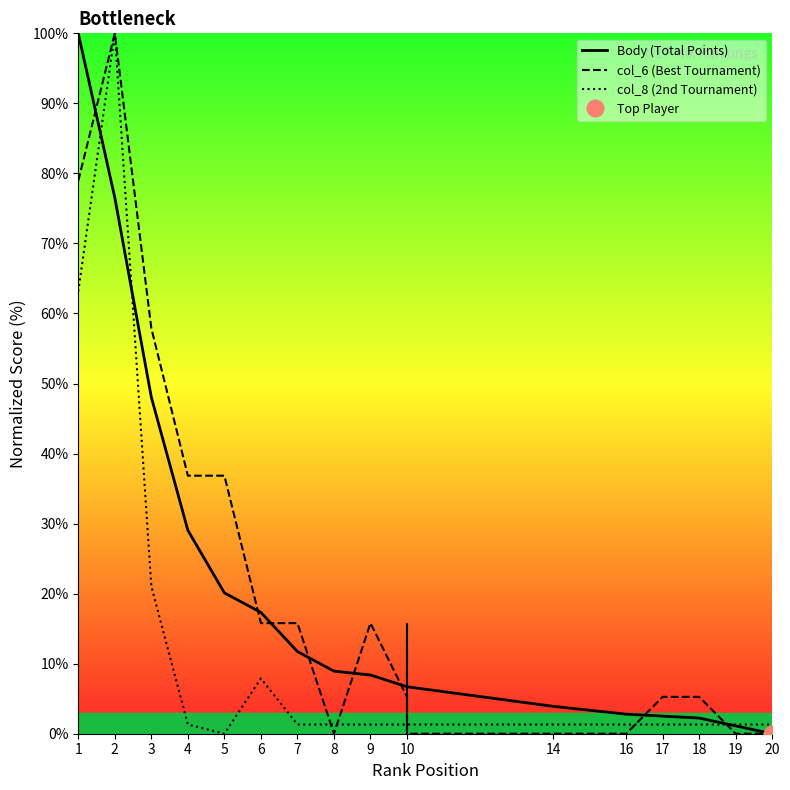

At how many categories does at least one series exceed 46?

3